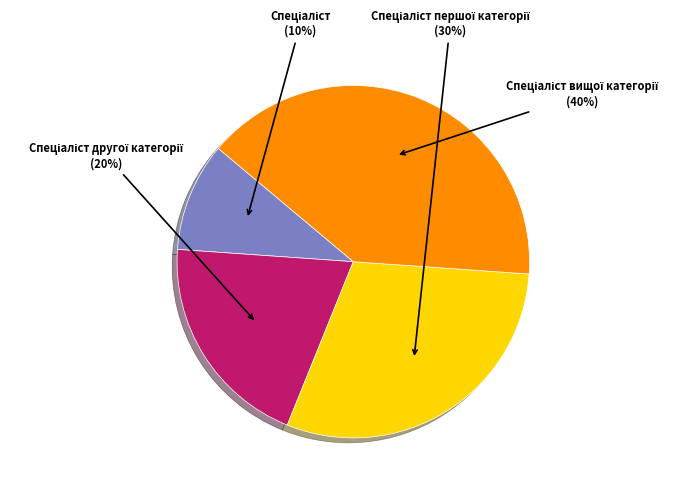

To the nearest percent, what is the average slice percentage?

25%